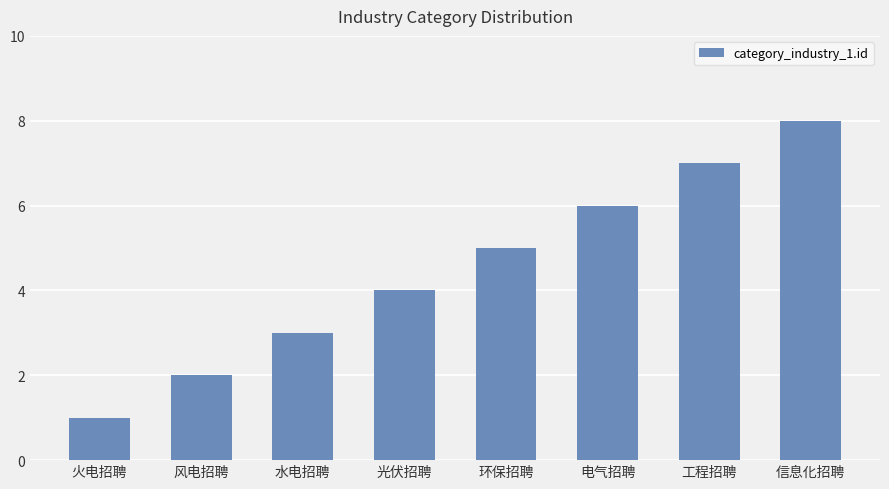

What is the label of the 3rd bar from the right?

电气招聘